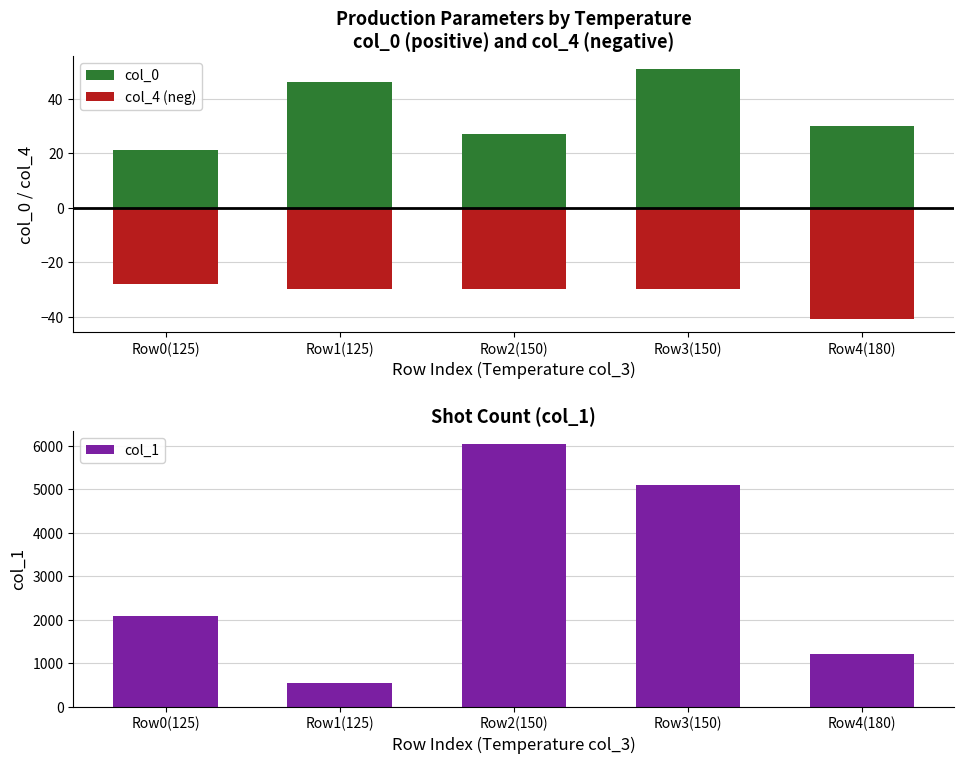

The col_4 (neg) series shows -30 at Row1(125). True or false?

True